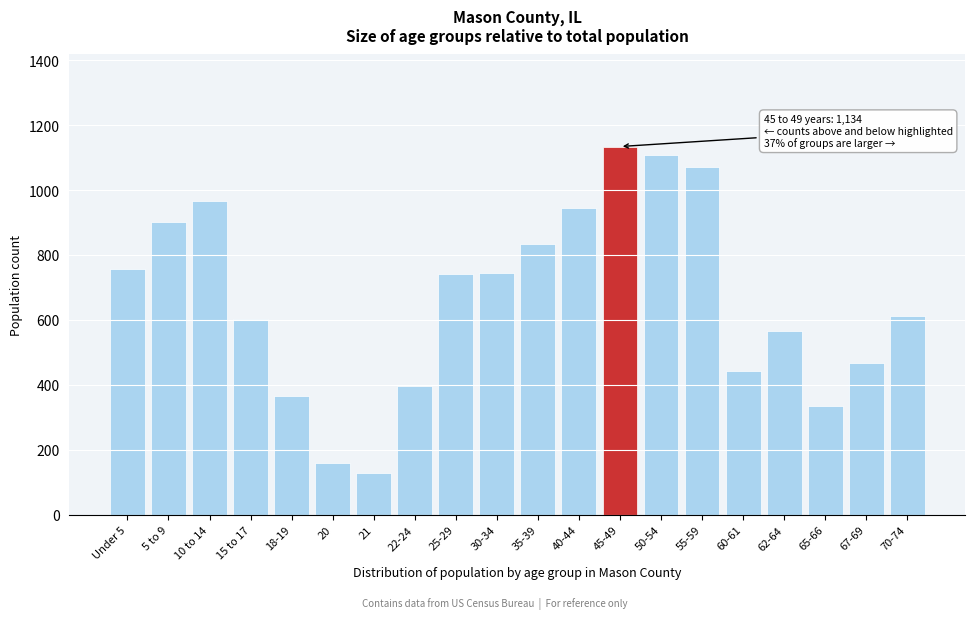

What is the greatest value displayed?

1134